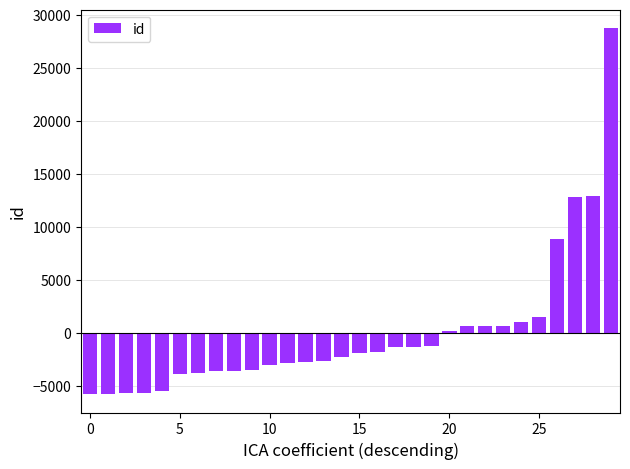

What is the maximum value shown in the chart?

28766.2